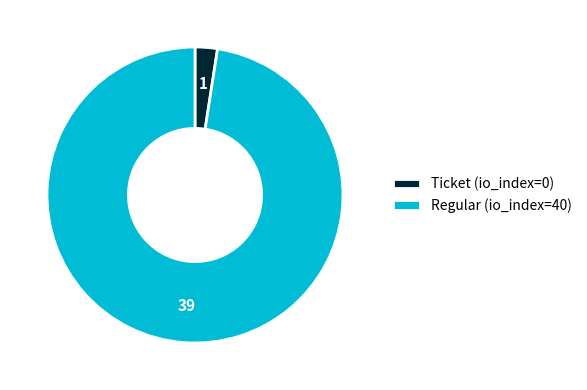

Do Regular (io_index=40) and Ticket (io_index=0) together represent more than half of the pie?

Yes